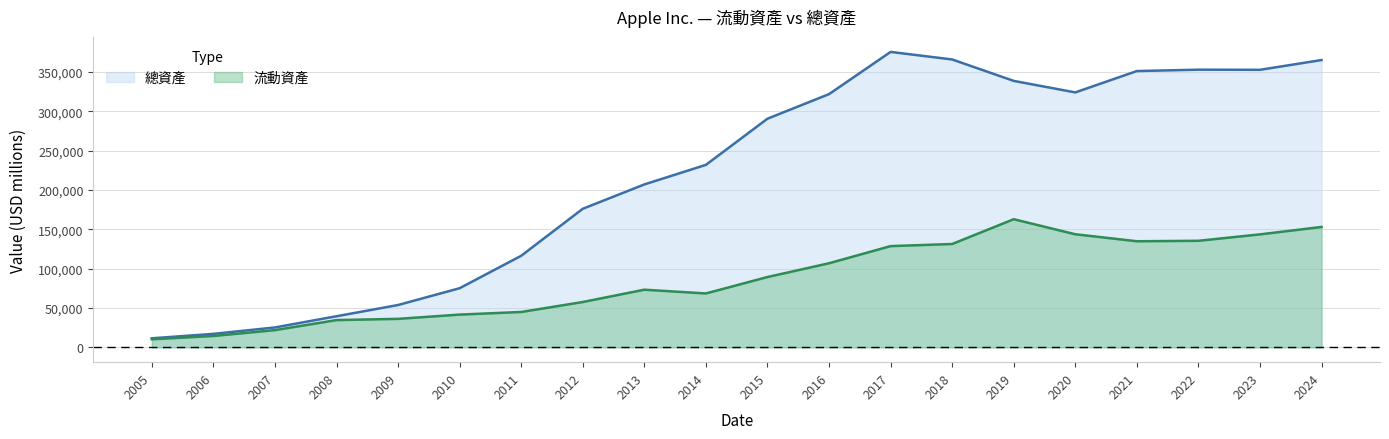

What is the difference between the second highest and minimum values in the 流動資產 series?

142687